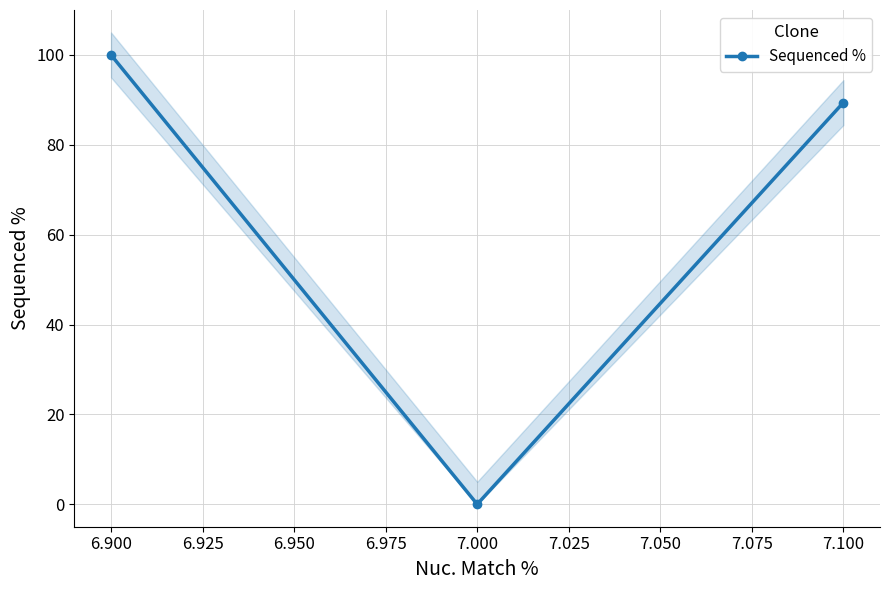

What is the average value?

63.1